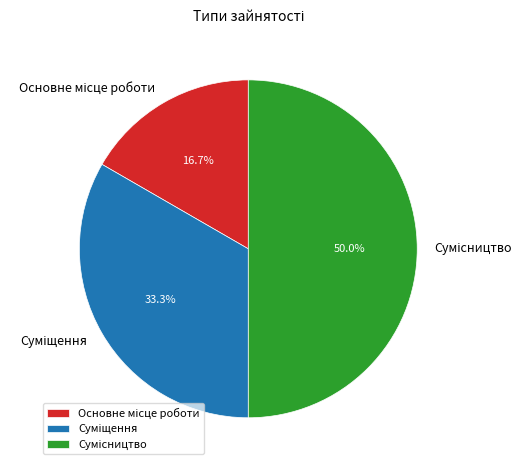

How many segments does this pie chart have?

3